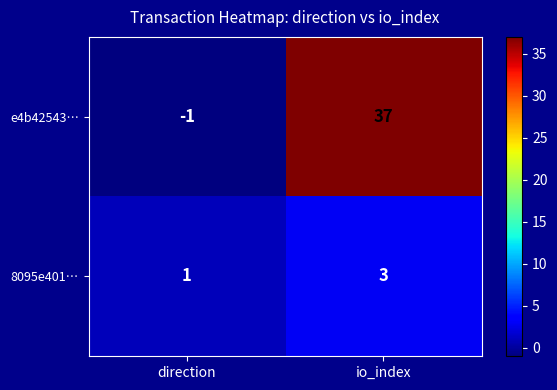

What is the sum of all e4b42543… values?

36